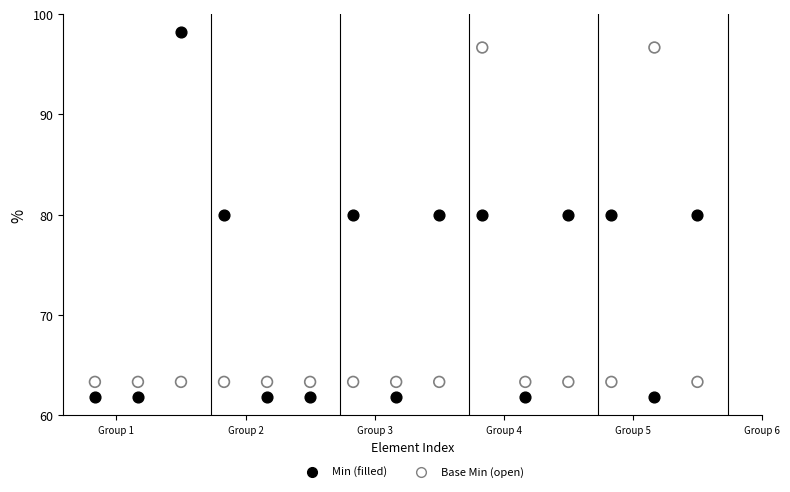

Across all data points, what is the range of Y values (max minus min)?

36.4